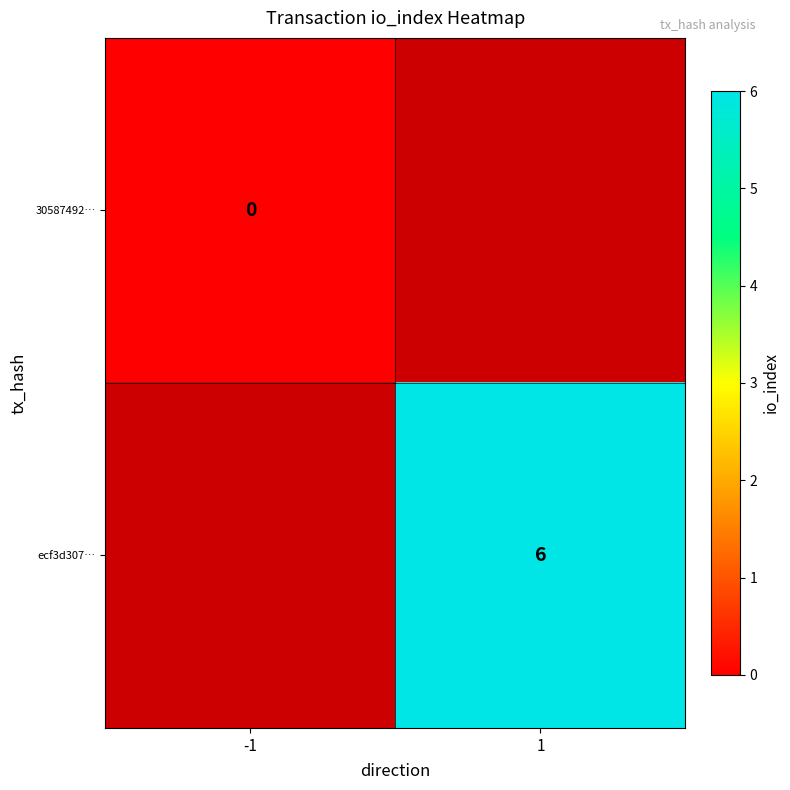

Is it true that ecf3d307… equals 8 at 1?

False